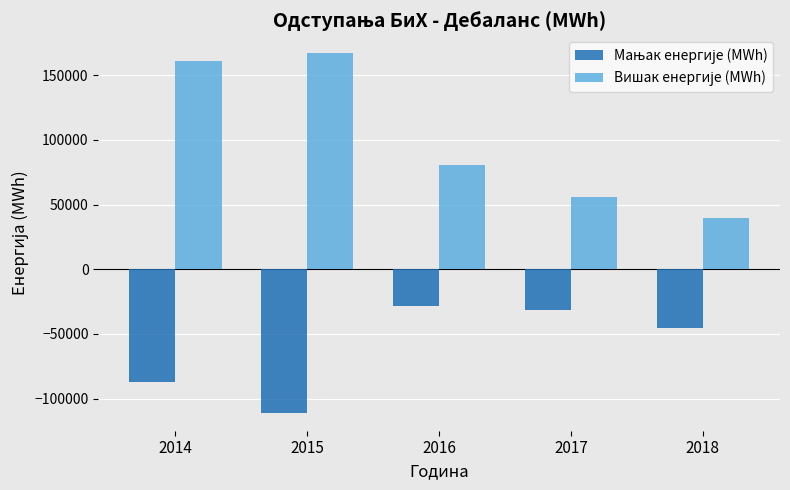

What is the difference between the highest and lowest values at 2016?

108469.4